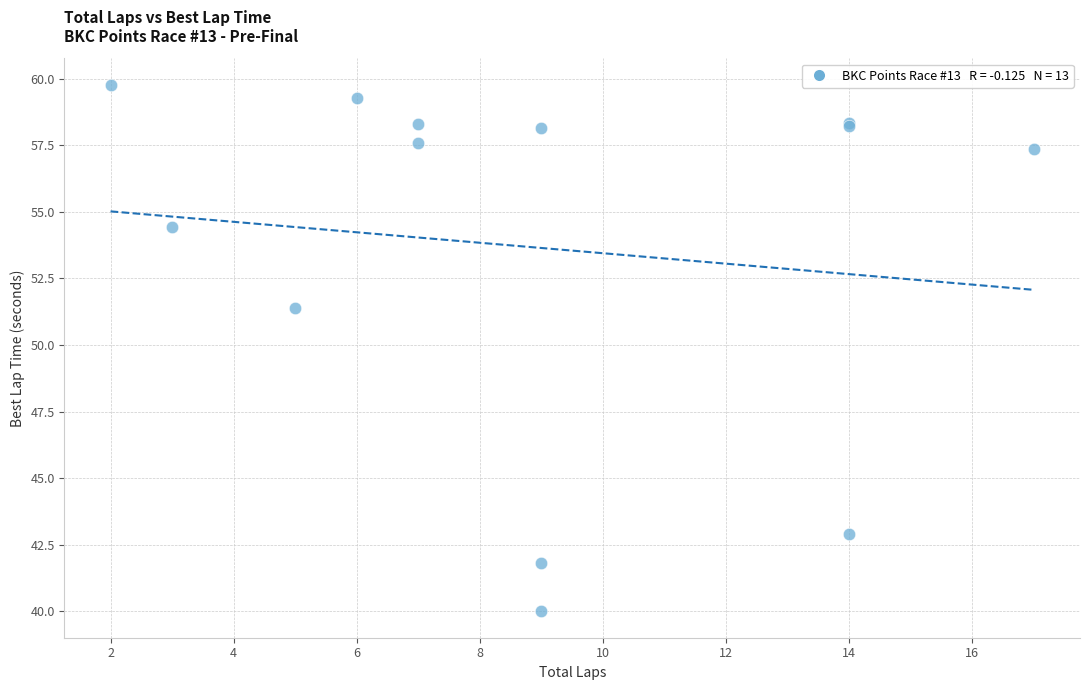

What Y value in the scatter plot is closest to 49?

51.4